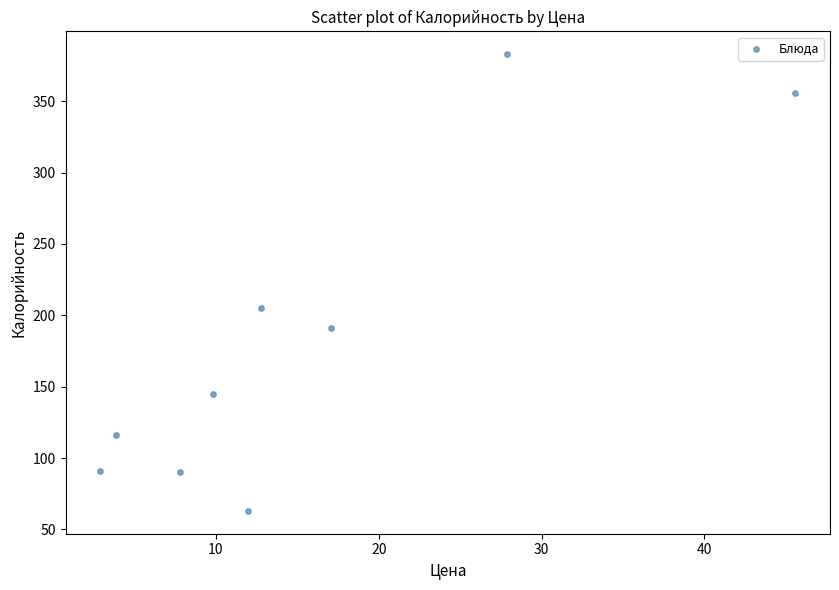

What Y value in the scatter plot is closest to 223?

205